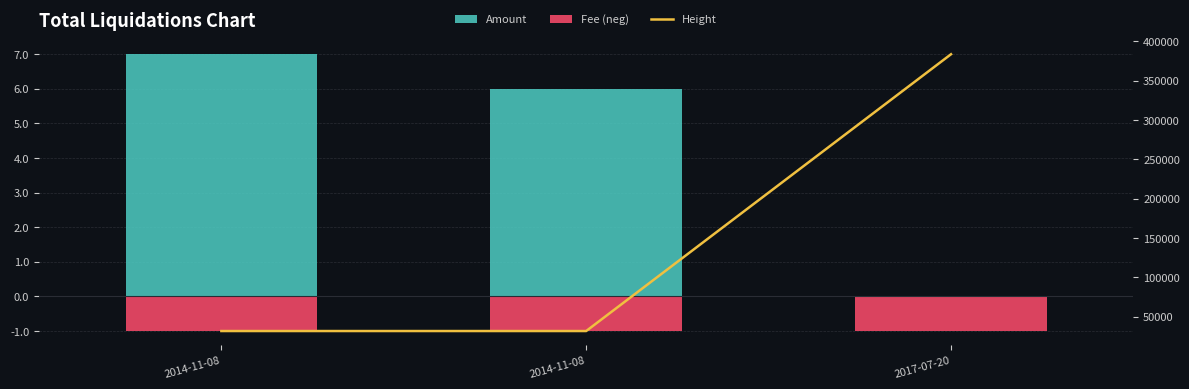

What is the total value across all series at 2014-11-08?

31768